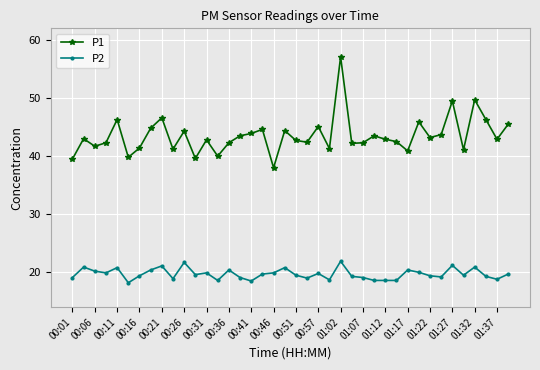

What is the highest value of the P2 series?

21.9